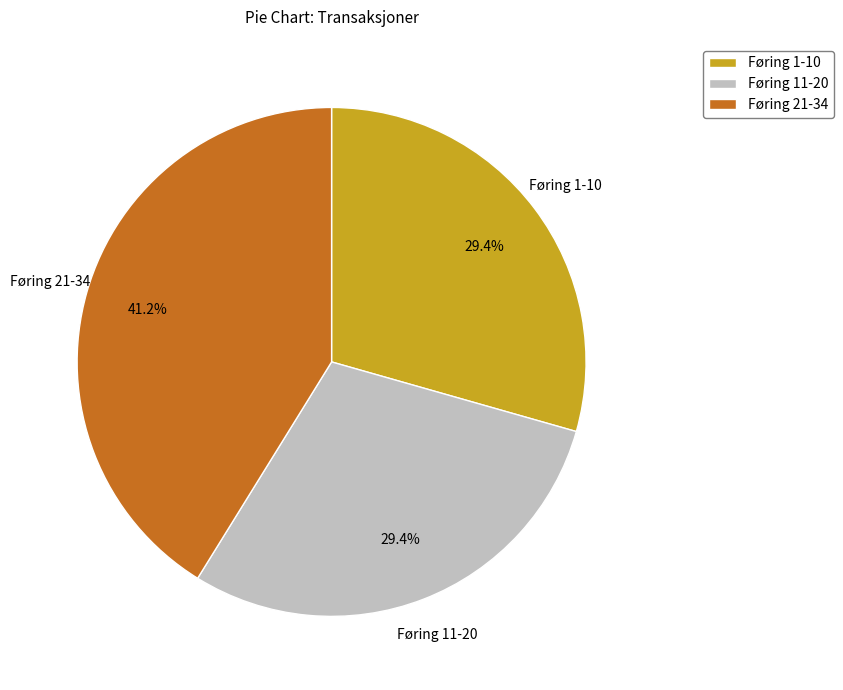

To the nearest percent, what is the combined percentage of Føring 11-20 and Føring 1-10?

59%